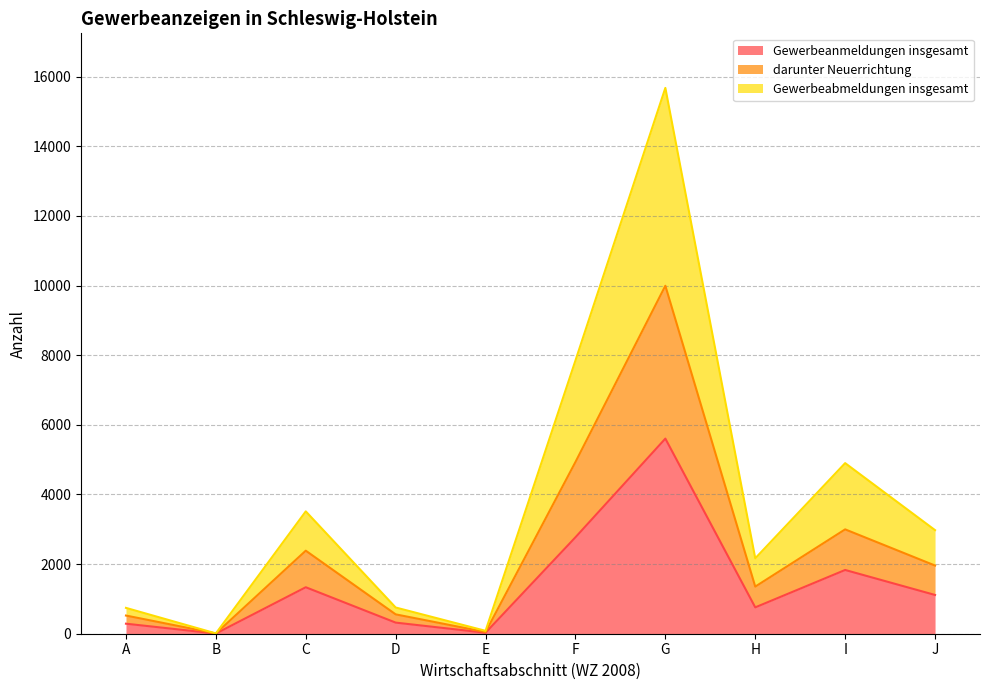

Reading left to right, what are all the values shown in this chart?

Gewerbeanmeldungen insgesamt: 288	5	1335	319	28	2770	5604	757	1831	1113
darunter Neuerrichtung: 522	7	2385	556	48	4932	9994	1353	2997	1958
Gewerbeabmeldungen insgesamt: 742	9	3514	753	83	7848	15677	2166	4900	2975